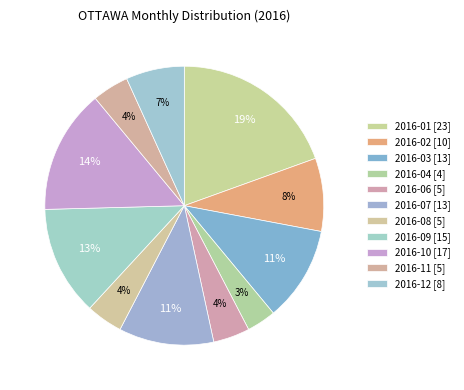

How many slices are in this pie chart?

11